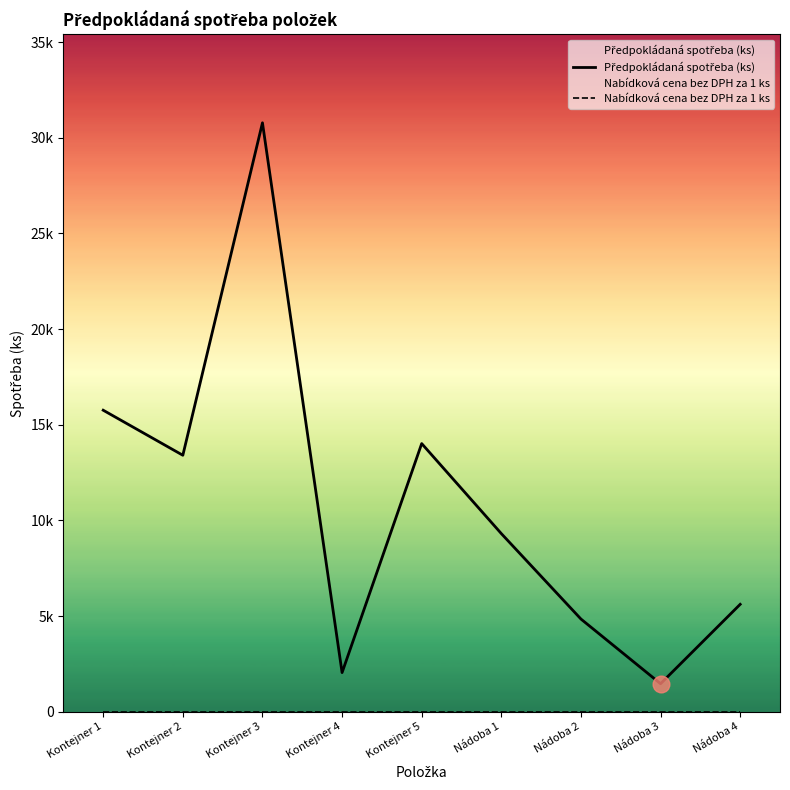

Which label corresponds to the largest value in the chart?

Kontejner 3